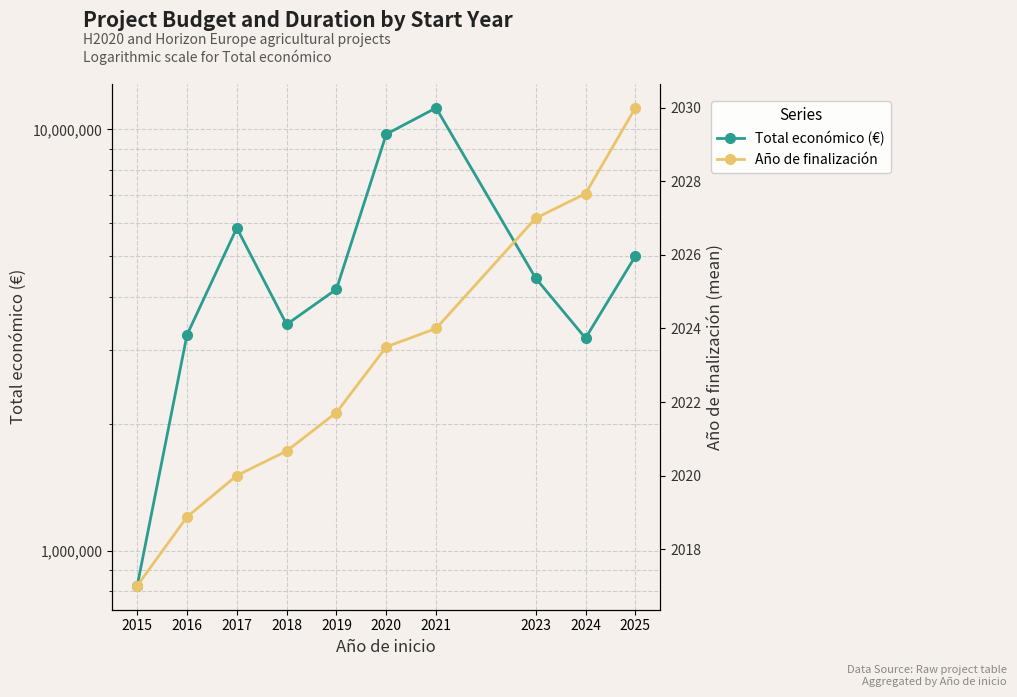

True or false: Total económico (€) and Año de finalización intersect in this chart.

False